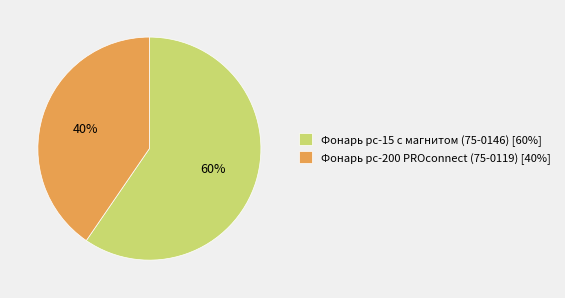

Is it true that Фонарь pc-15 с магнитом (75-0146) [60%] is 52% of the pie?

False